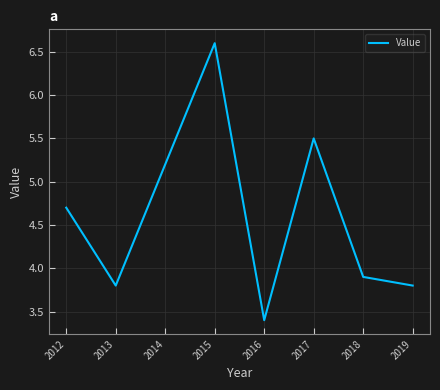

Where is the first local minimum?

2013